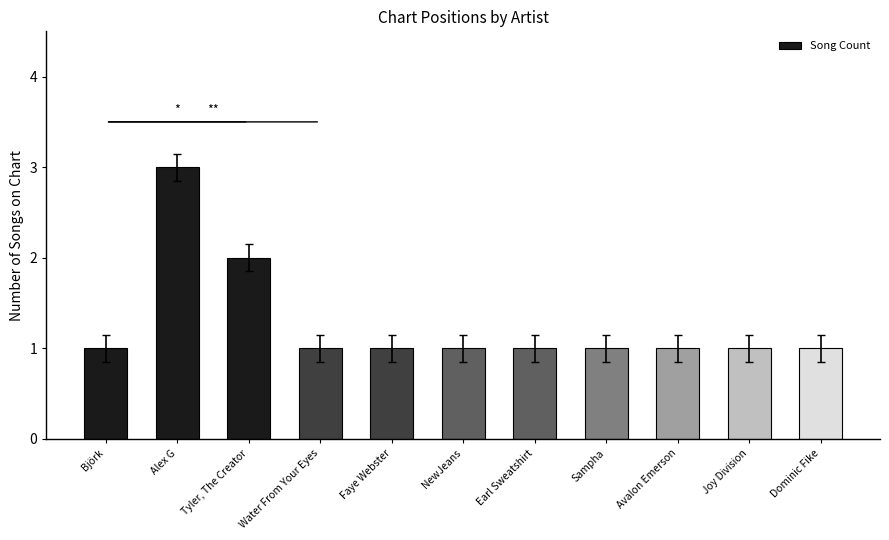

What is the average value?

1